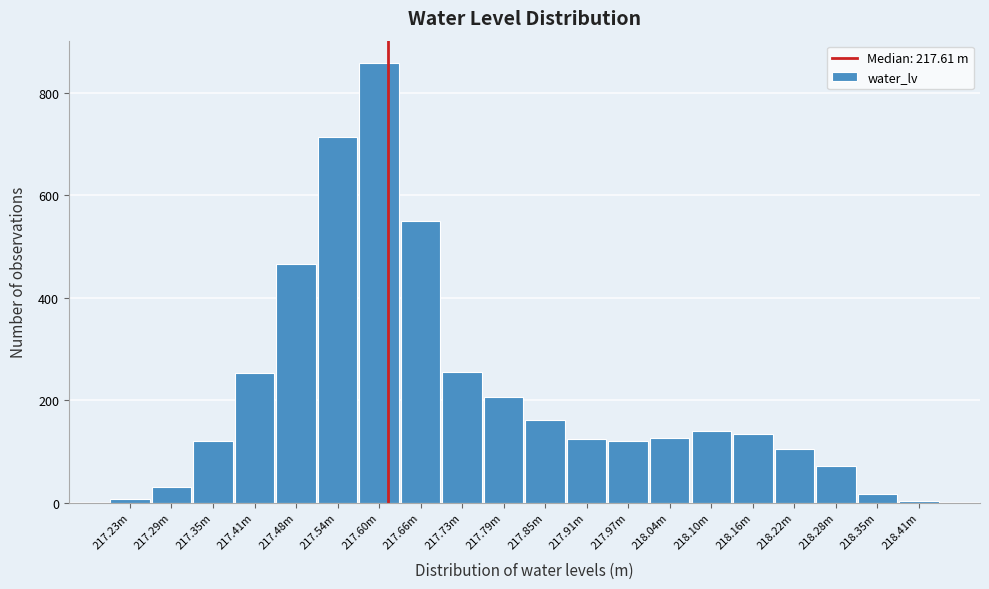

What is the label of the 11th bar from the left?

217.85m